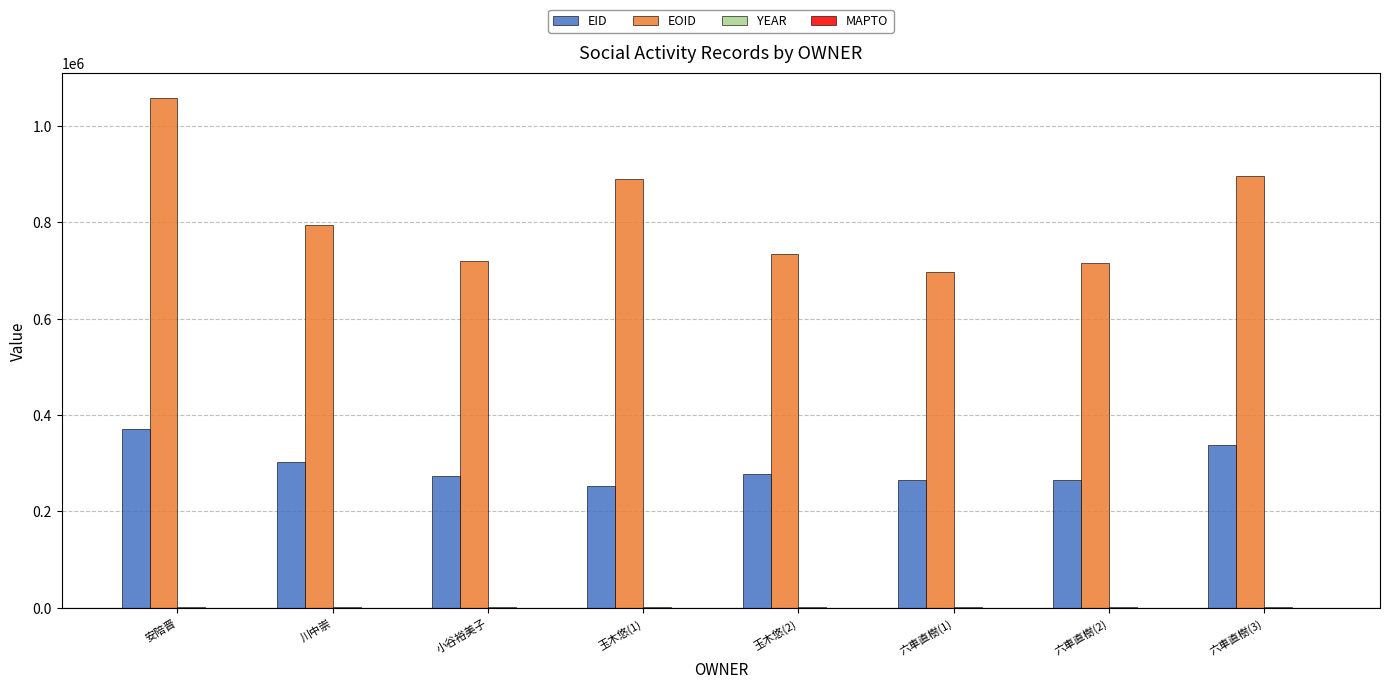

Which series has the largest total across all categories?

EOID